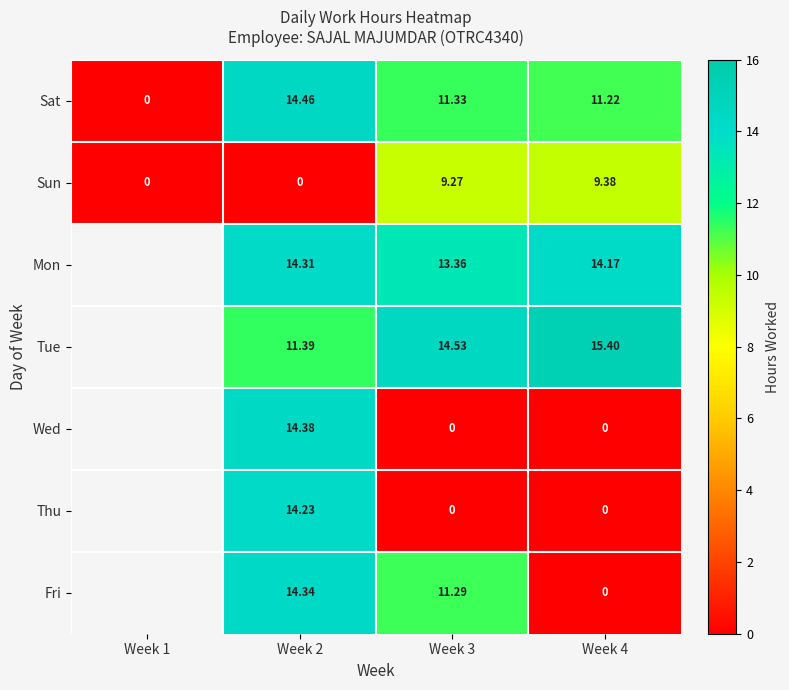

What is the difference between the Thu values at Week 4 and Week 2?

14.2